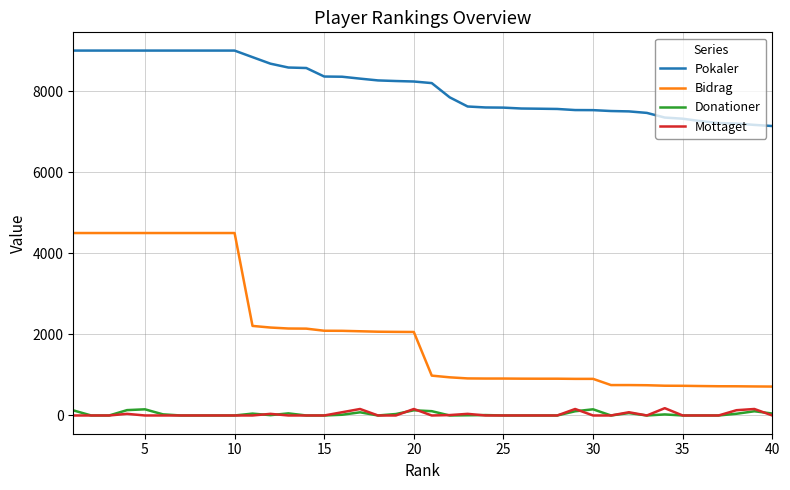

What is the difference between the second highest and second lowest values in the Mottaget series?

160